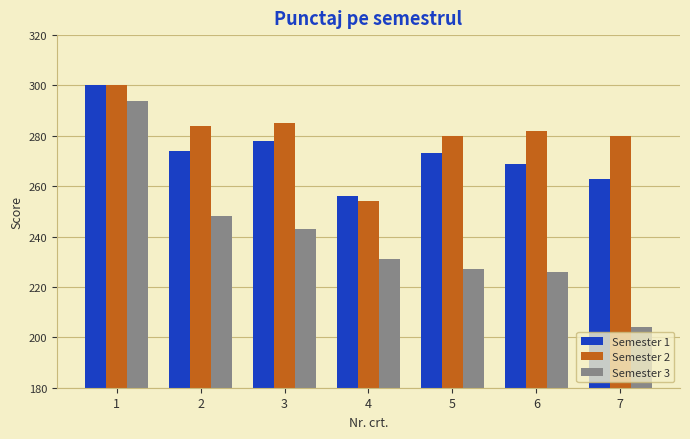

What is the total value across all series at 3?

806